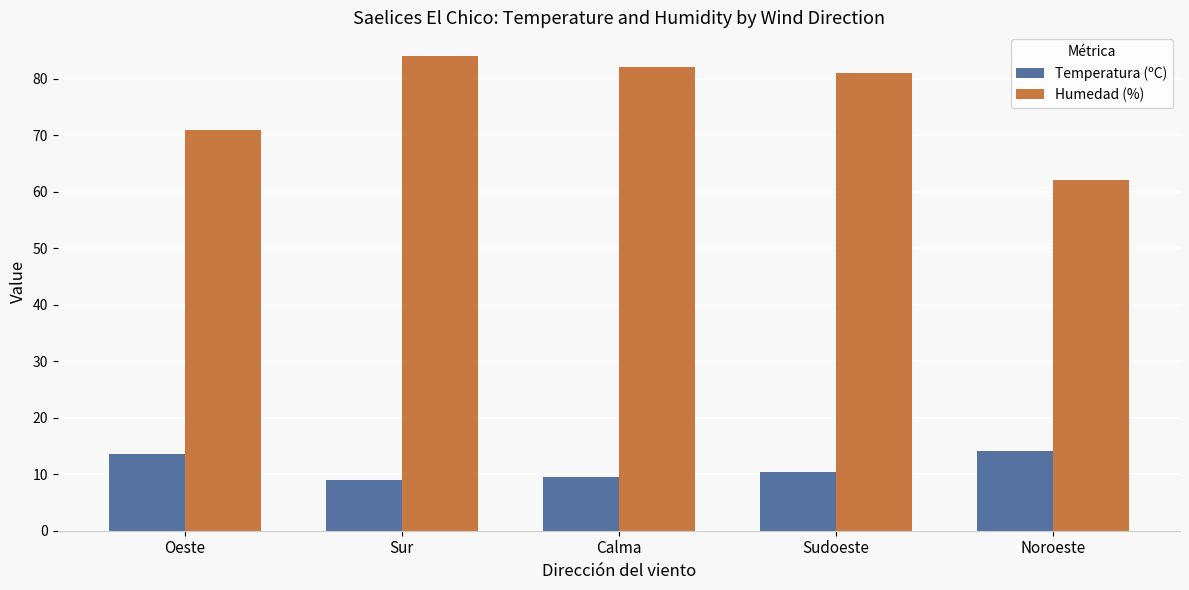

What is the label of the 4th bar from the left?

Sudoeste